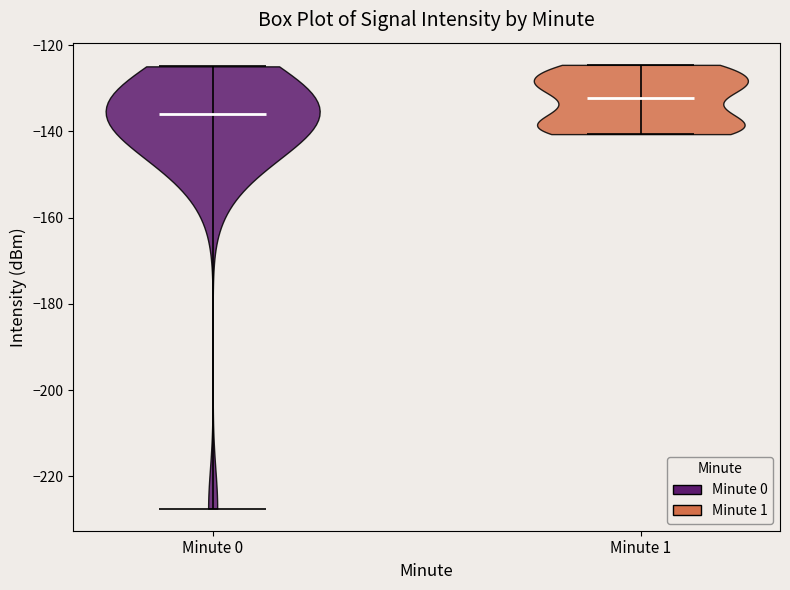

What is the lowest point the violin for Minute 0 reaches on the y-axis? The values are not printed on the chart, so give them approximately, as read against the axis.

-228